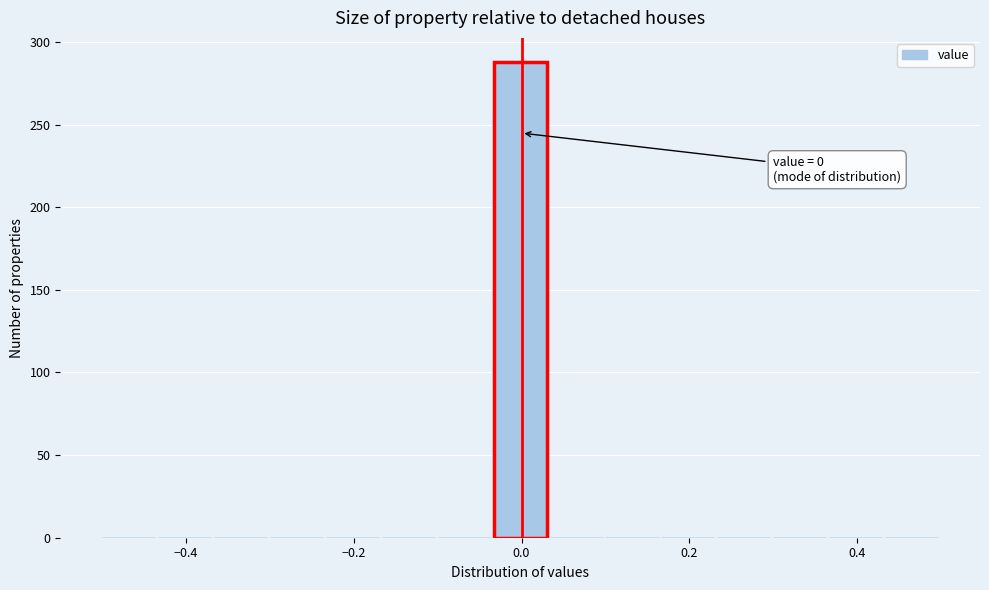

Read against the x-axis, roughly where is the centre of the tallest bar?

0.00